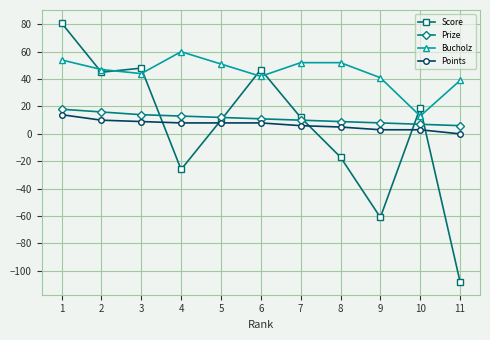

Does the chart display data point markers on the line(s)?

Yes